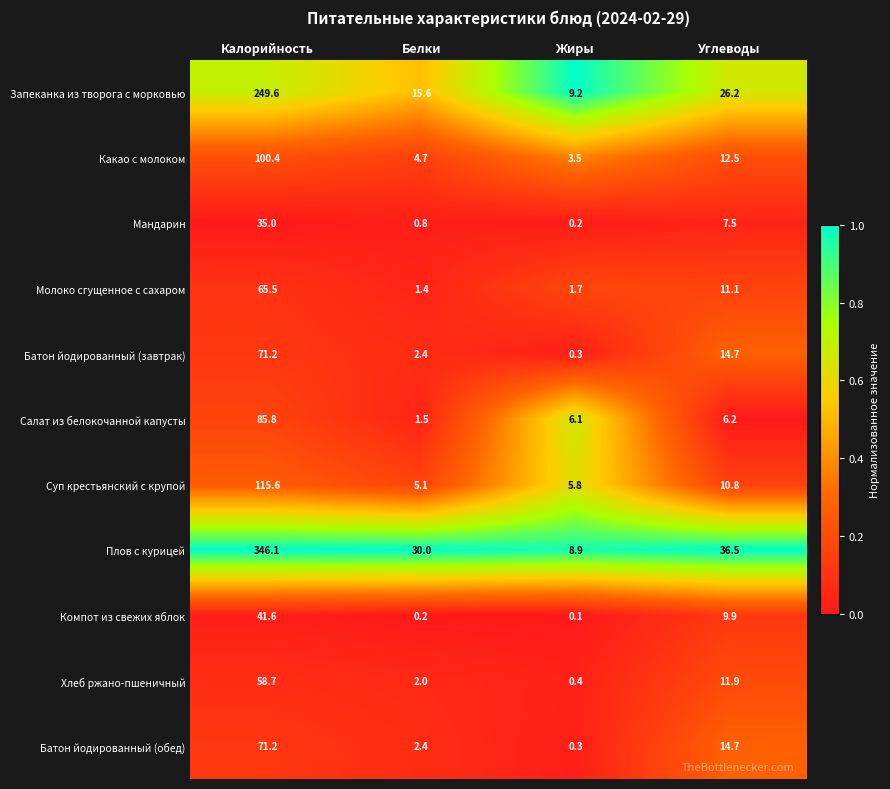

The Запеканка из творога с морковью series shows 26.2 at Углеводы. True or false?

True